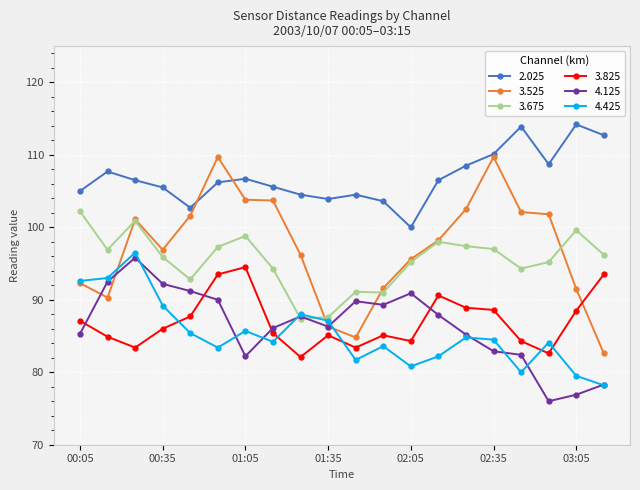

Which series has the largest range (max minus min)?

3.525